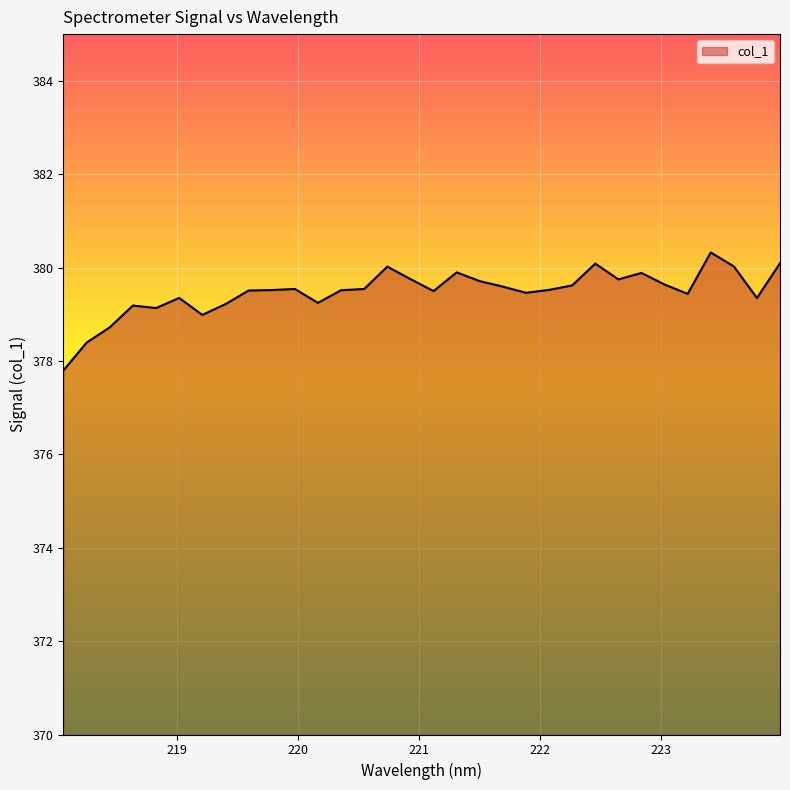

What is the minimum value shown in the chart?

377.8